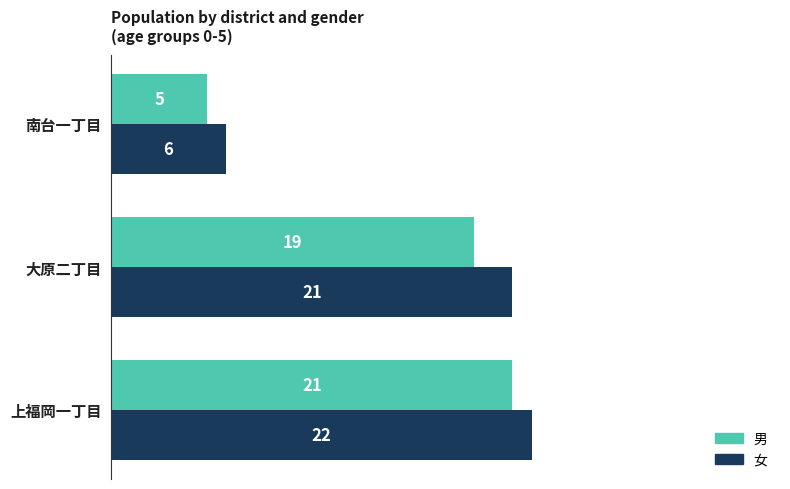

How many distinct data groups are displayed?

2